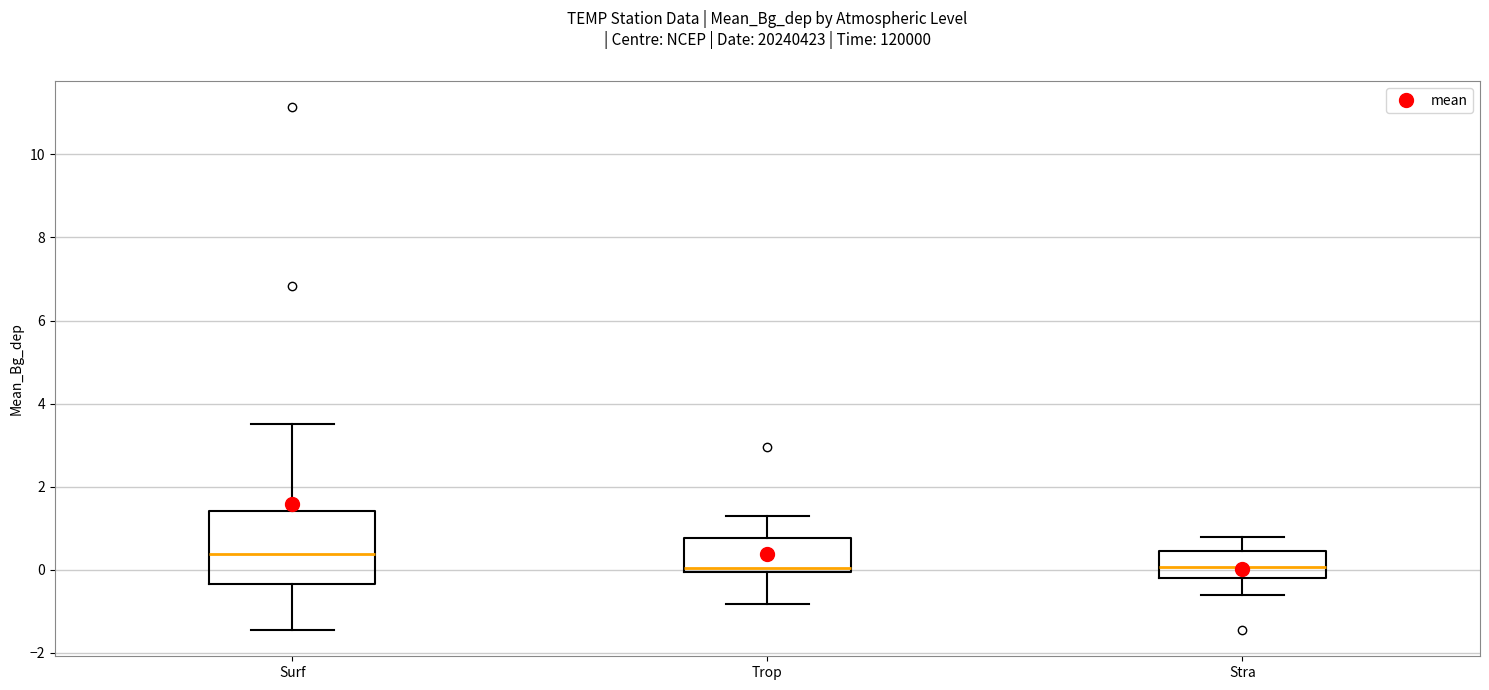

Reading left to right, transcribe this box plot: for each box, give where its median line is, the range the box spans, and where its two whiskers end, as read against the y-axis. The values are not printed on the chart, so give them approximately, as read against the axis.

Surf: median 0.4, box -0.4 to 1.4, whiskers -1.4 to 3.4
Trop: median 0.0 (just above the box's lower edge), box 0.0 to 0.8, whiskers -0.8 to 1.2
Stra: median 0.0, box -0.2 to 0.4, whiskers -0.6 to 0.8